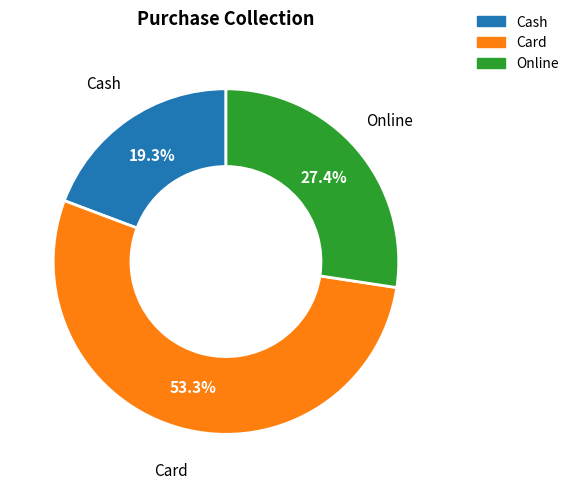

How many segments does this pie chart have?

3